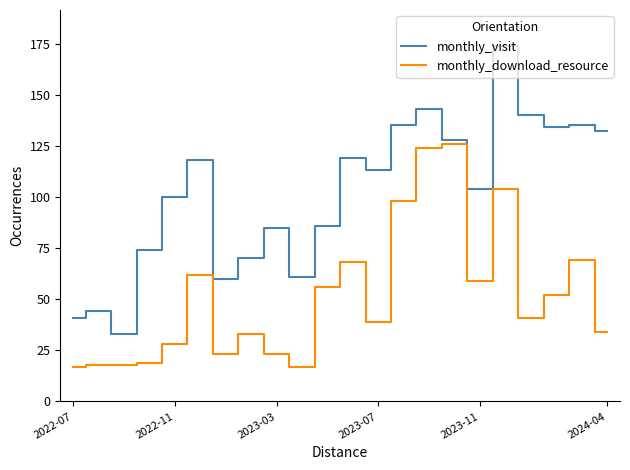

Which series has the largest range (max minus min)?

monthly_visit